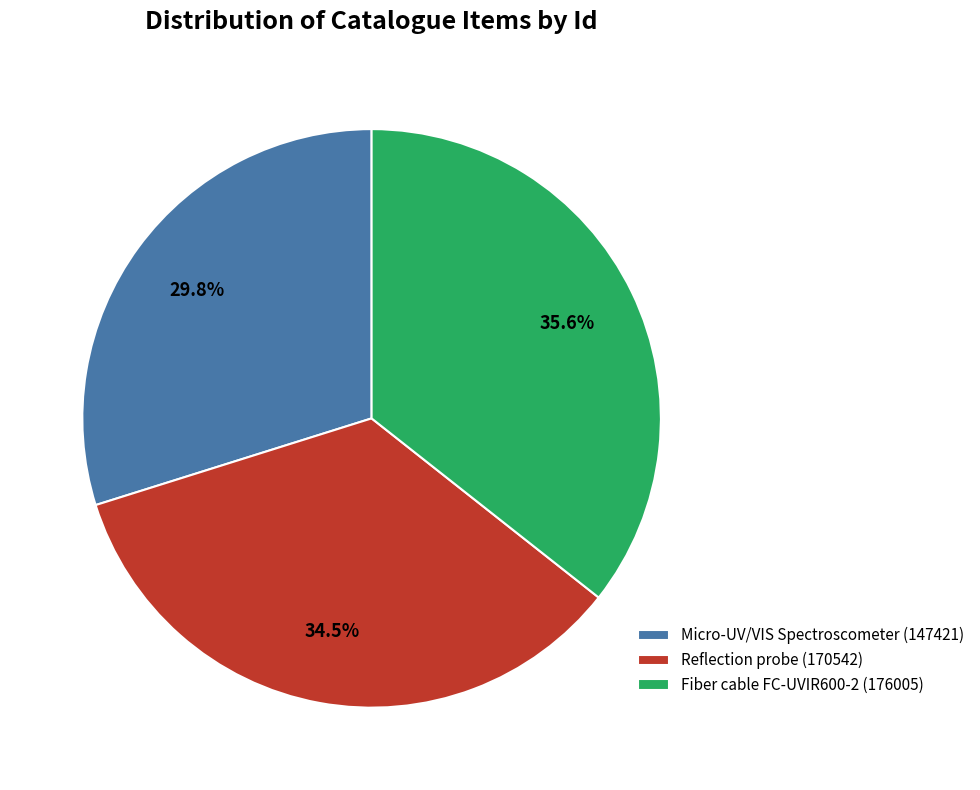

Do Fiber cable FC-UVIR600-2 (176005) and Reflection probe (170542) together represent more than half of the pie?

Yes